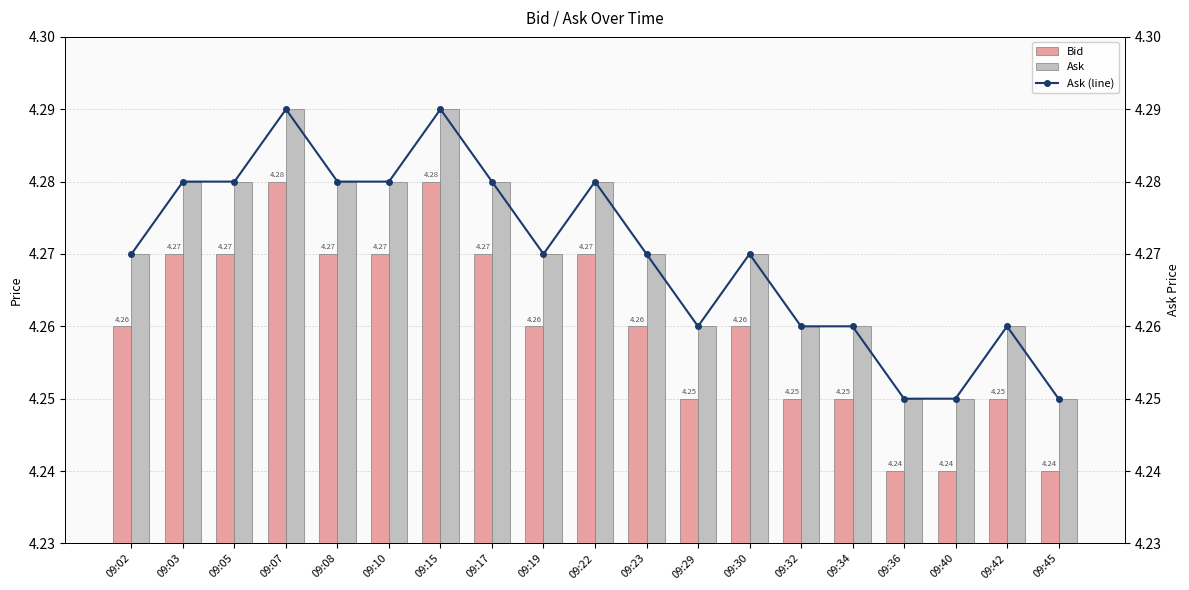

At which label is Ask (line) closest to 4?

09:36